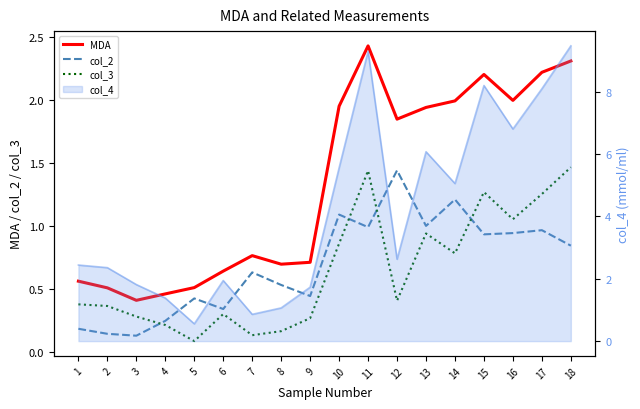

At how many categories does at least one series exceed 1?

9